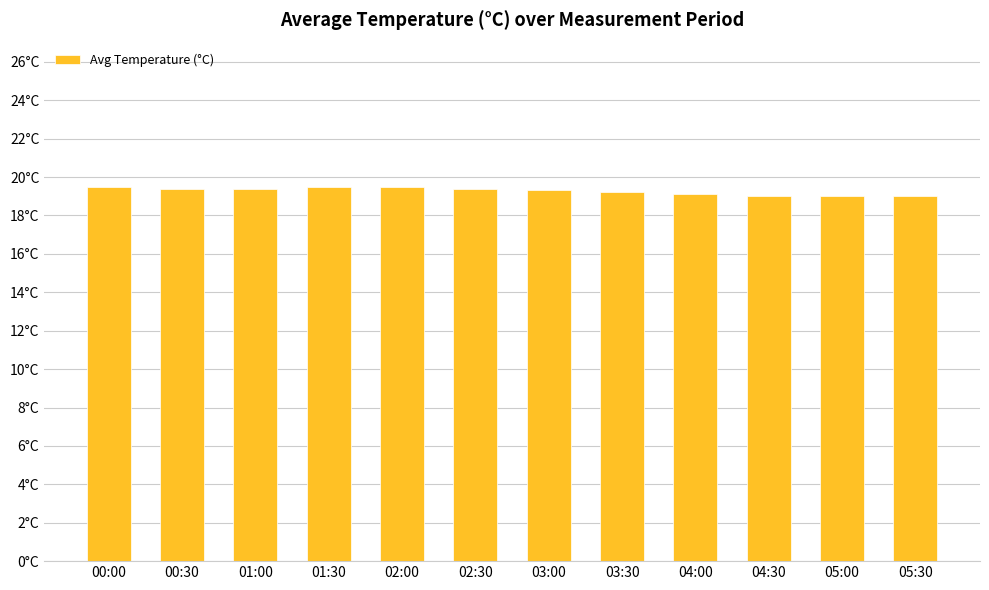

What is the label of the 8th bar from the left?

03:30